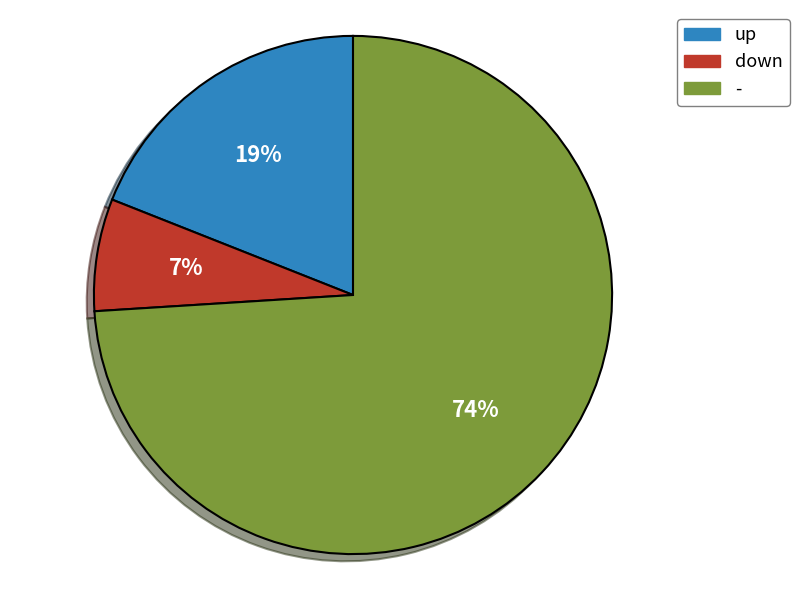

Is it true that - is 60% of the pie?

False